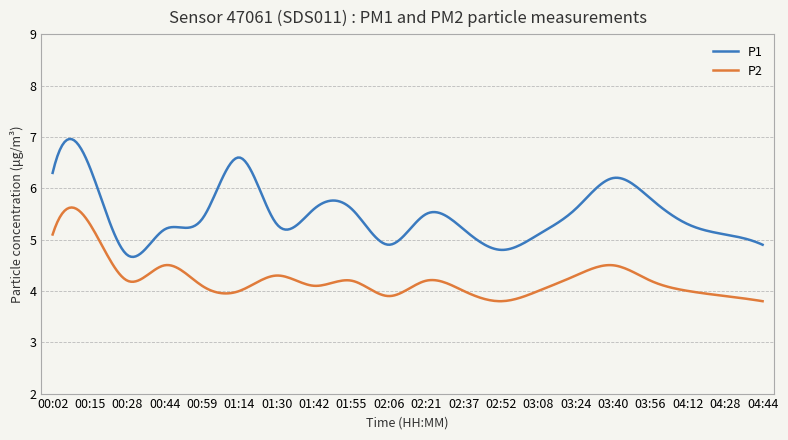

Which series has the largest total across all categories?

P1